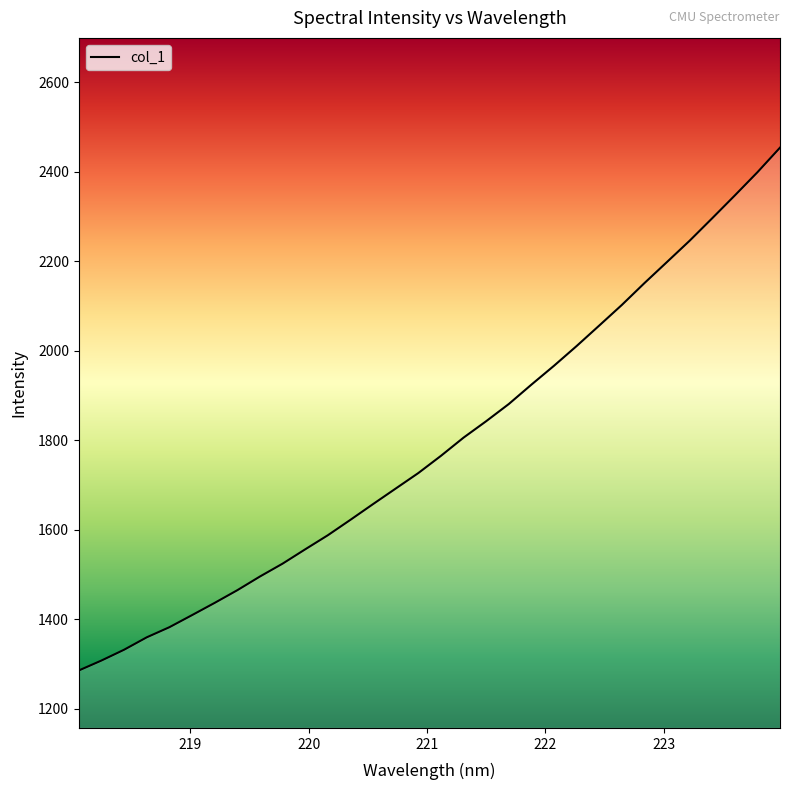

How many values are below 1765?

16